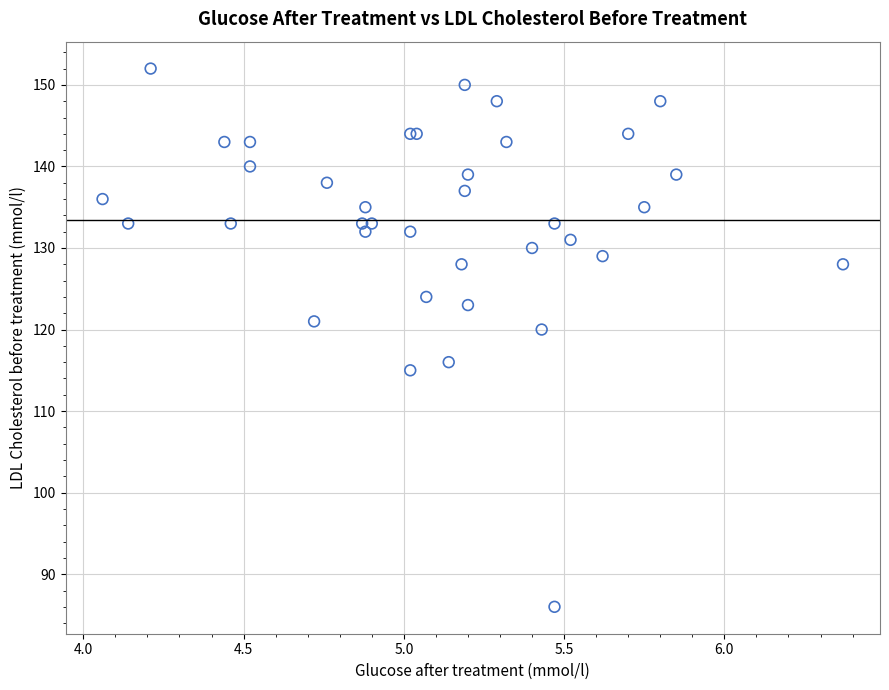

What Y value in the scatter plot is closest to 119?

120